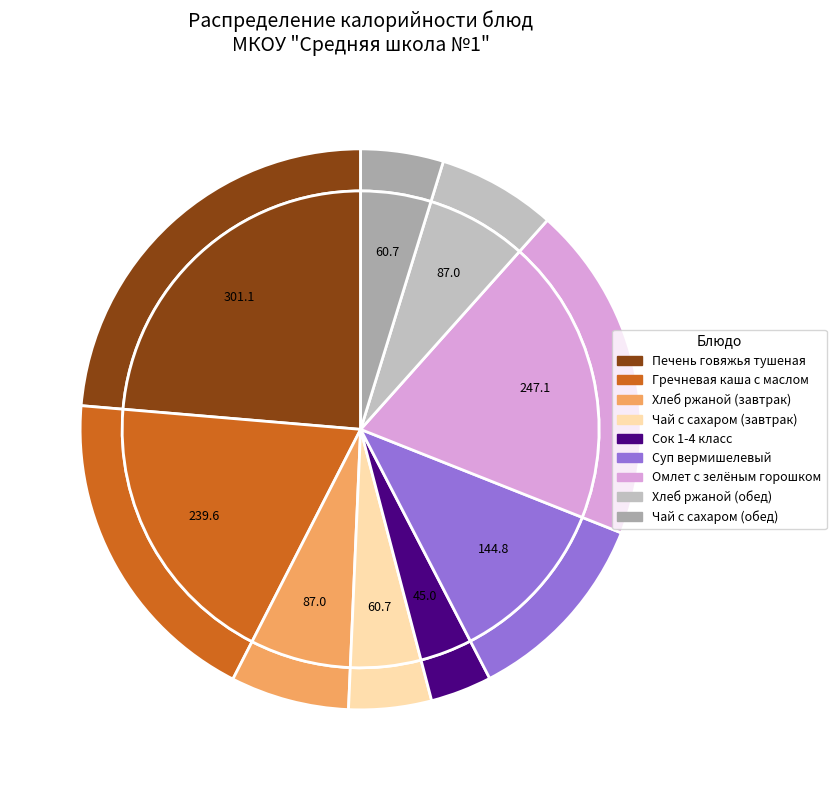

Between Суп вермишелевый and Чай с сахаром (обед), which is larger?

Суп вермишелевый